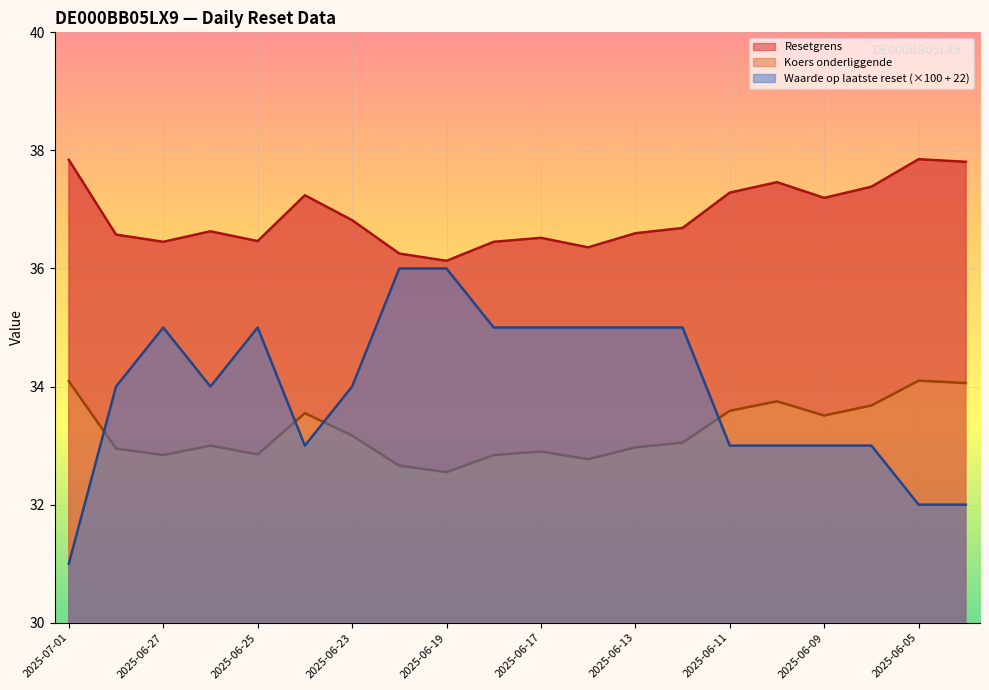

After their last crossing, which series has the higher values: Koers onderliggende or Waarde op laatste reset?

Koers onderliggende